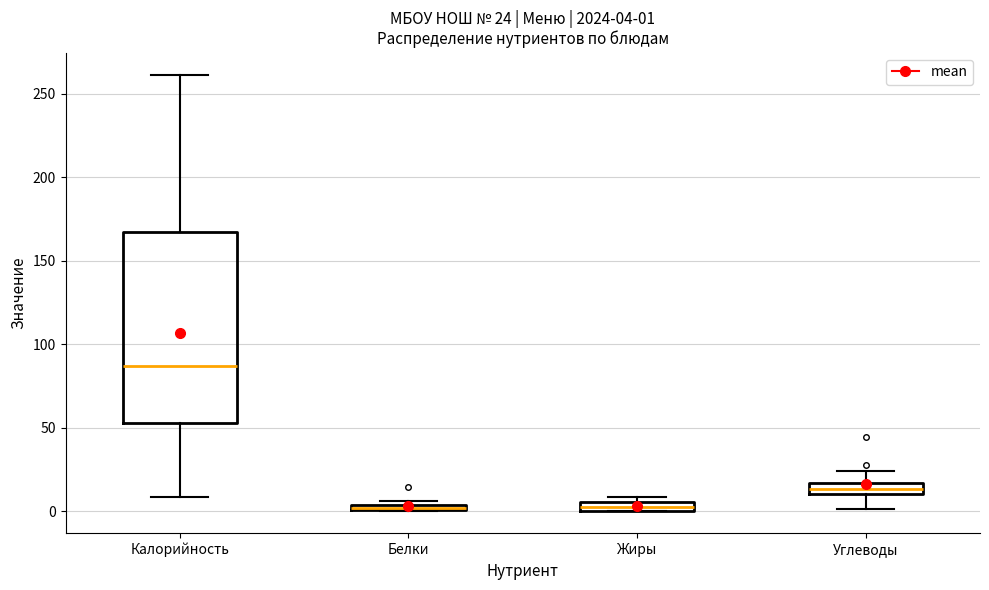

Comparing the boxes themselves (not the whiskers), which one is the tallest?

Калорийность